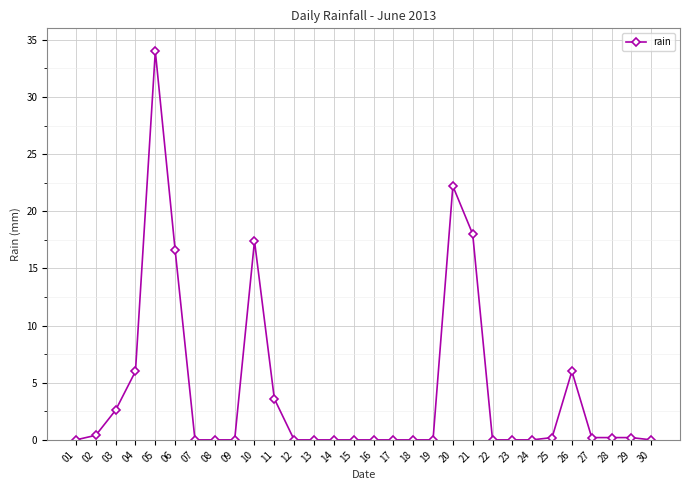

What is the average value?

4.3